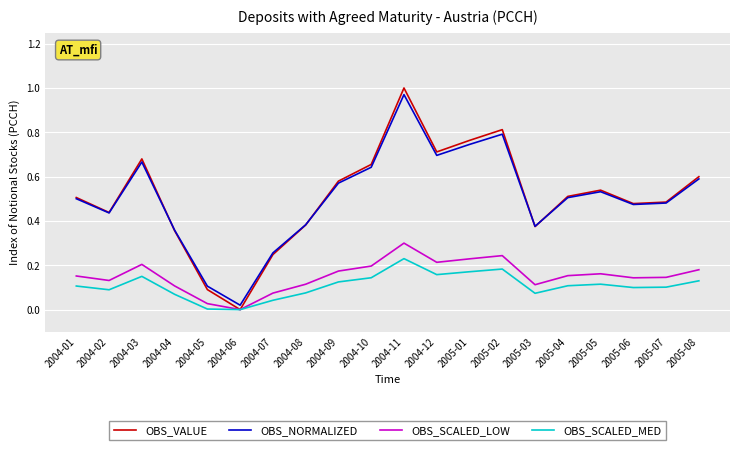

What are all the series names shown in the legend?

OBS_VALUE, OBS_NORMALIZED, OBS_SCALED_LOW, OBS_SCALED_MED